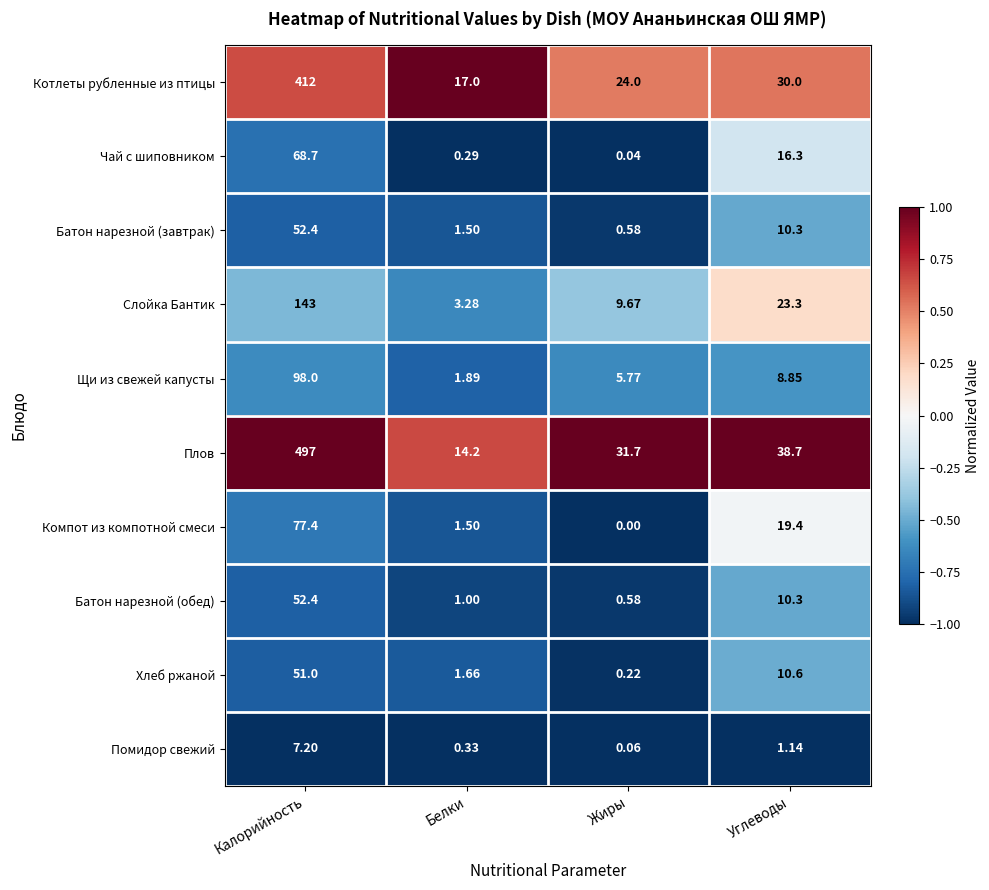

Which series has the largest total across all categories?

Плов